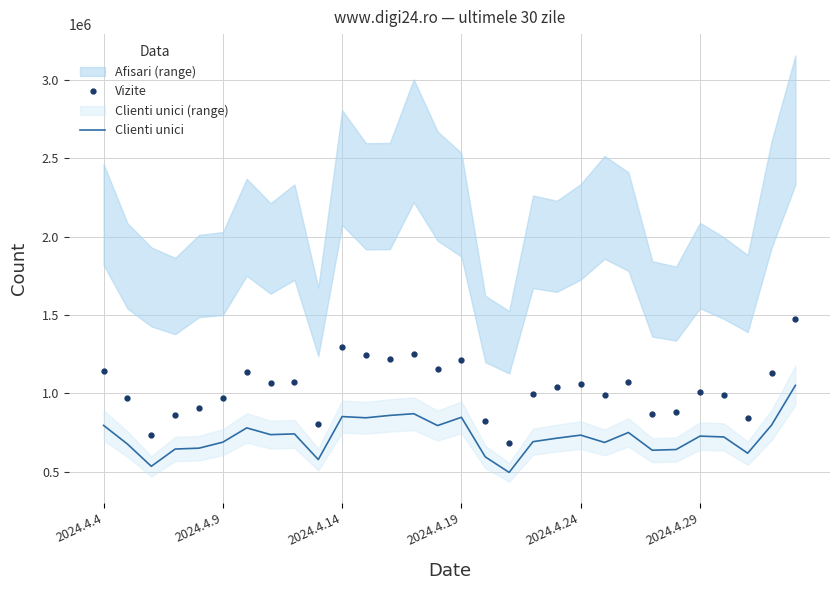

Reading left to right, transcribe all the data shown in this chart.

Vizite: 1141402	968066	738166	860385	908699	974310	1138541	1068846	1074961	806541	1298786	1247055	1222860	1253137	1158275	1216416	822848	682722	994959	1041861	1059722	992055	1070364	869054	883145	1010959	989698	845349	1129216	1473810
Clienti unici: 796439	677393	535272	645495	651092	689362	780445	737497	742199	578295	852717	844958	860122	871001	795282	848060	595509	496454	692504	714833	734286	687550	751181	637929	642407	728042	722608	618852	798273	1051670